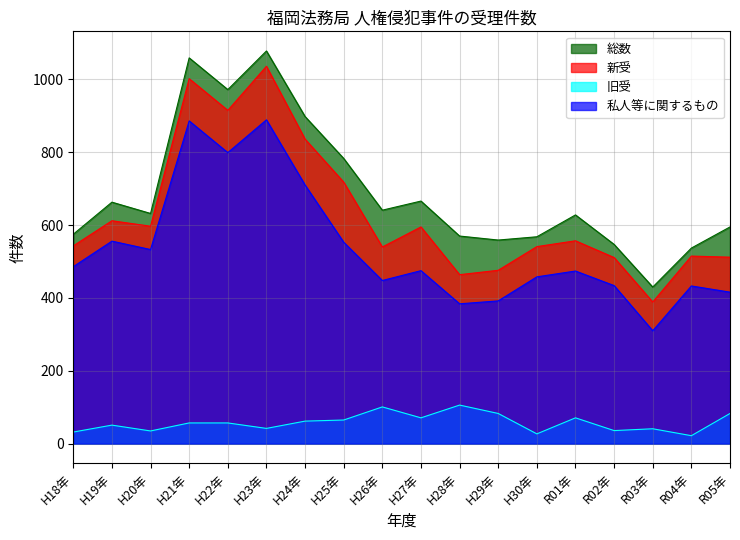

True or false: 旧受 and 新受 cross at least once.

False